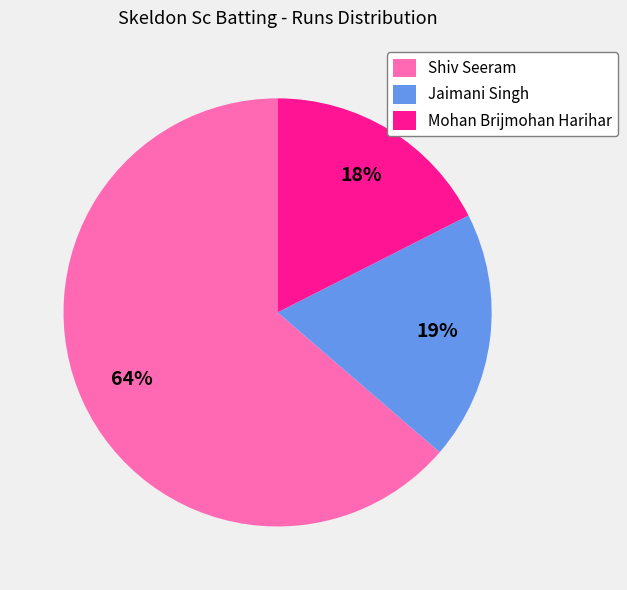

Does Jaimani Singh account for over 50% of the chart?

No